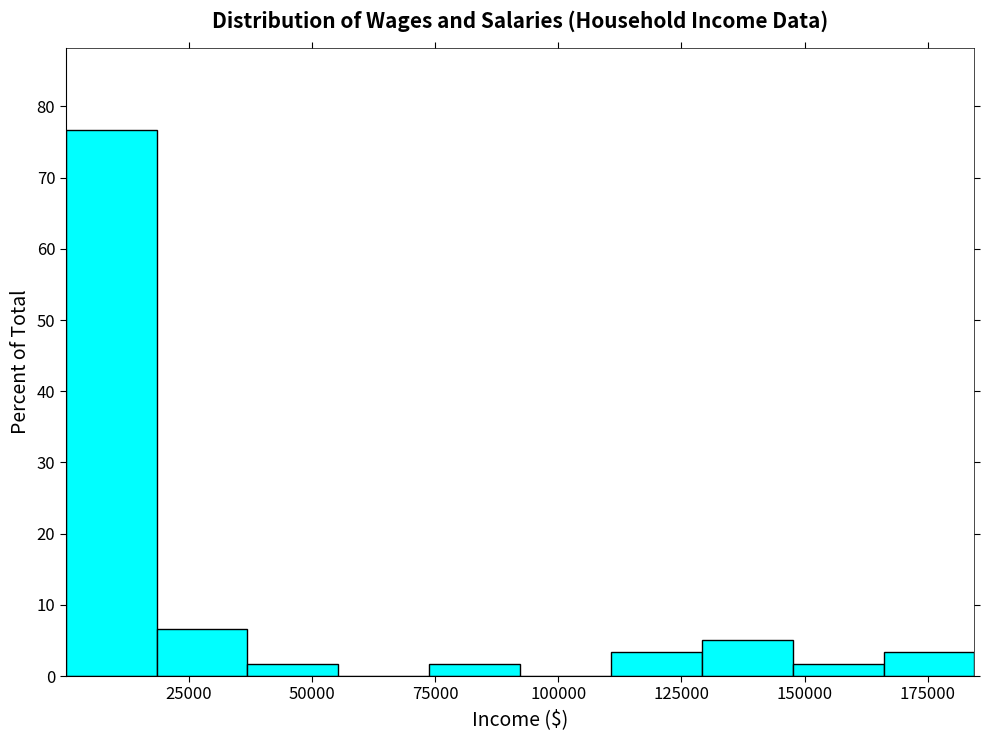

Around what value on the x-axis is the tallest bar? Give the approximate position of its centre, as read against the axis.

10000